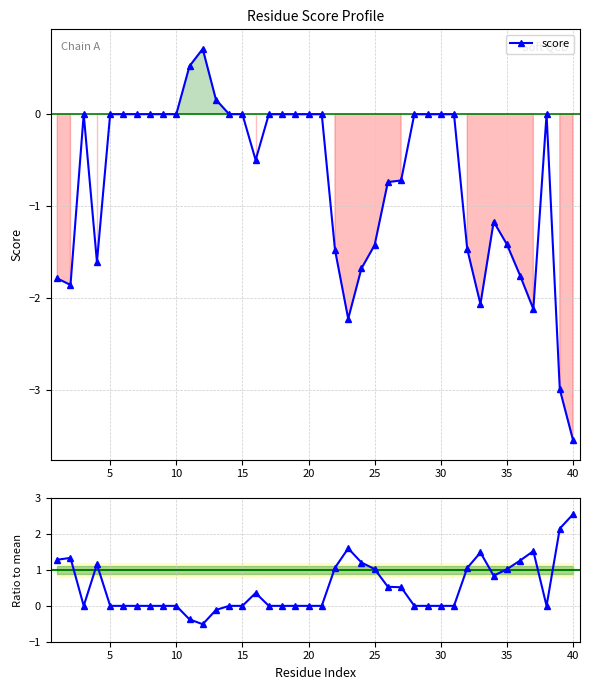

In score / mean, how many points are lower than both neighbors (excluding endpoints)?

4